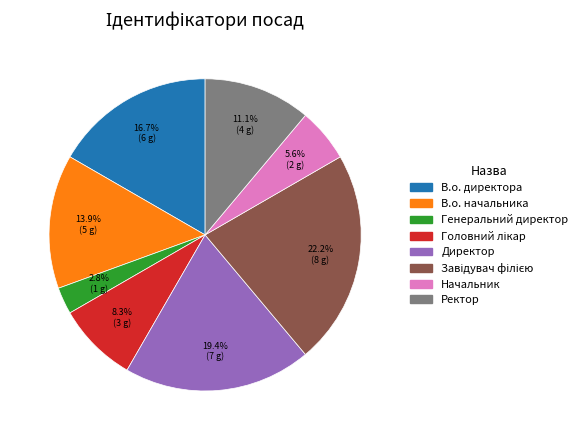

Approximately how many times larger is the value at Генеральний директор compared to В.о. директора?

0.2